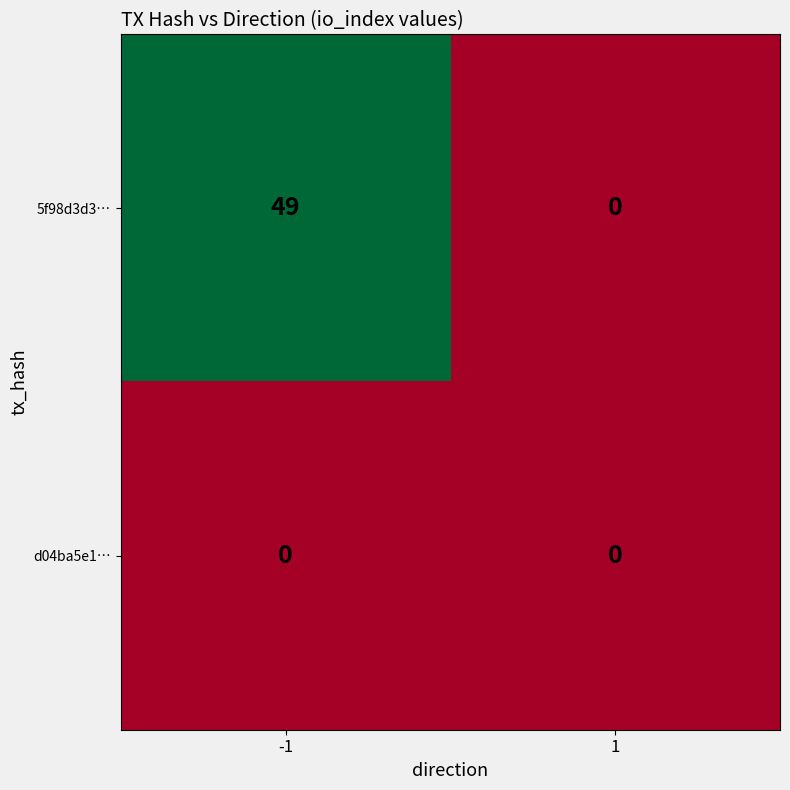

What is the difference between the maximum and minimum values in the 5f98d3d3… series?

49